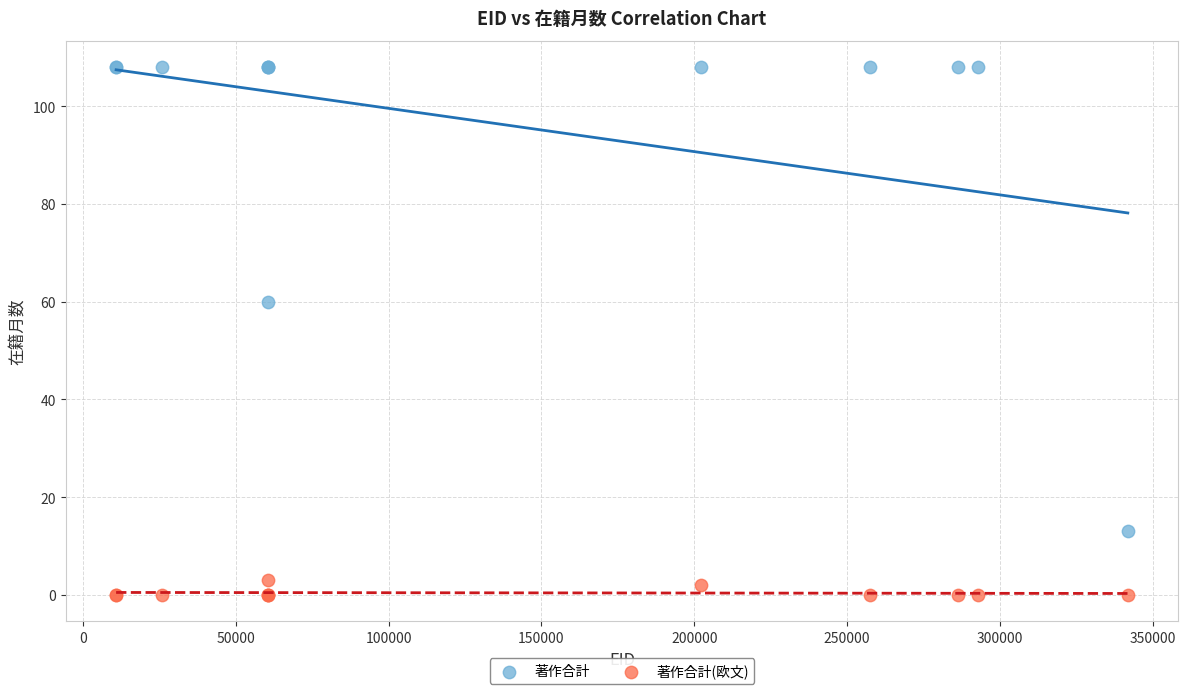

What is the X range (max minus min) for the scatter plot?

331075